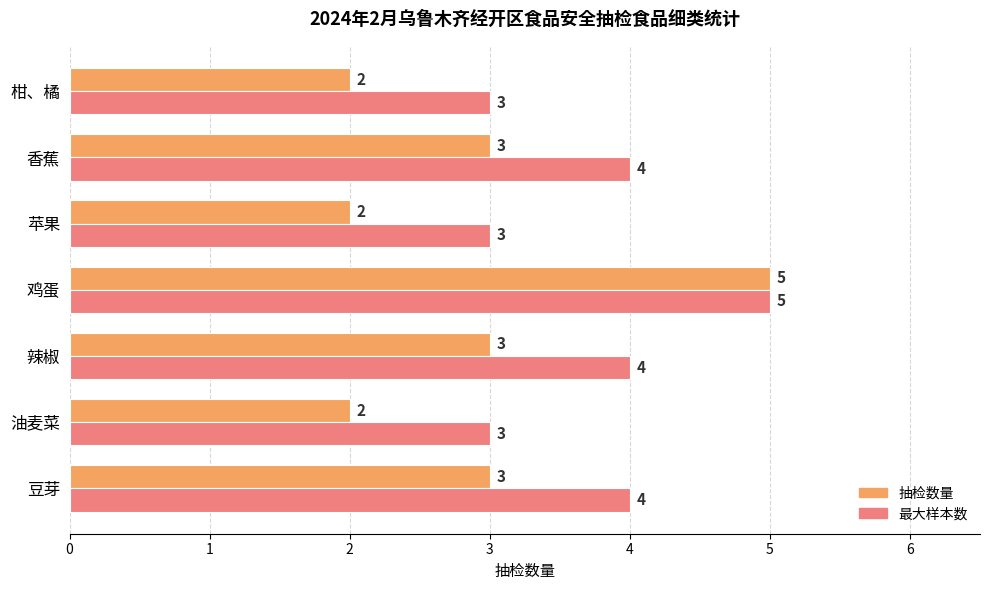

Count the 最大样本数 values in the range 3 to 4.

6